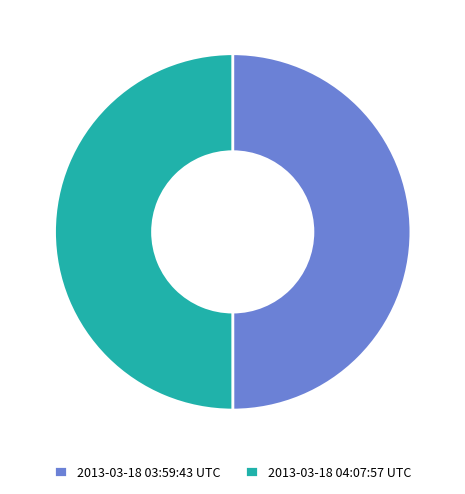

Approximately how many times larger is the value at 2013-03-18 03:59:43 UTC compared to 2013-03-18 04:07:57 UTC?

1.0